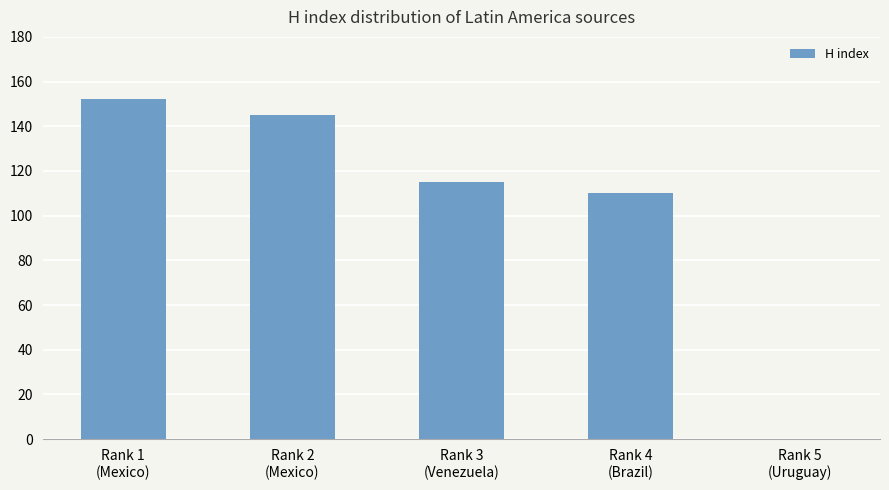

Reading right to left, extract all data points from this chart.

0	110	115	145	152